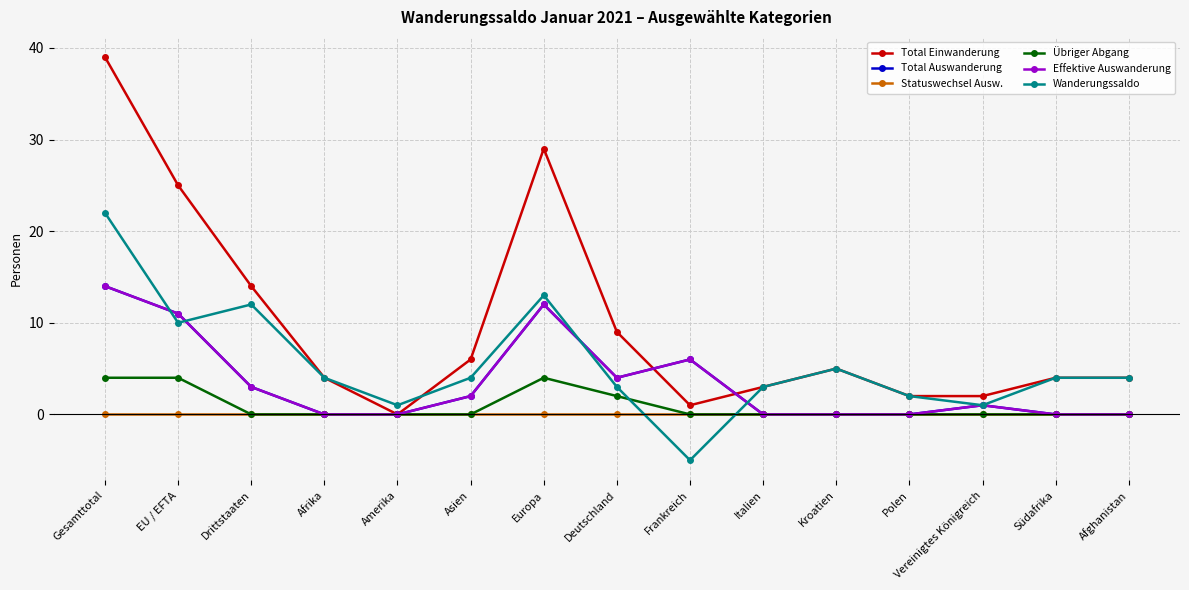

Does the chart have visible grid lines?

Yes